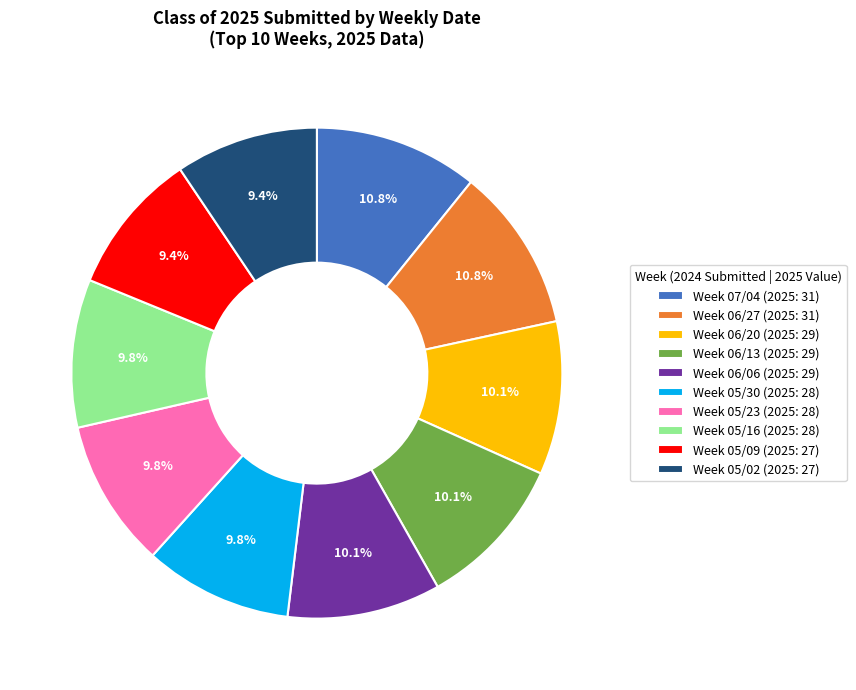

Does Week 06/20 (2025: 29) represent more than half of the total?

No